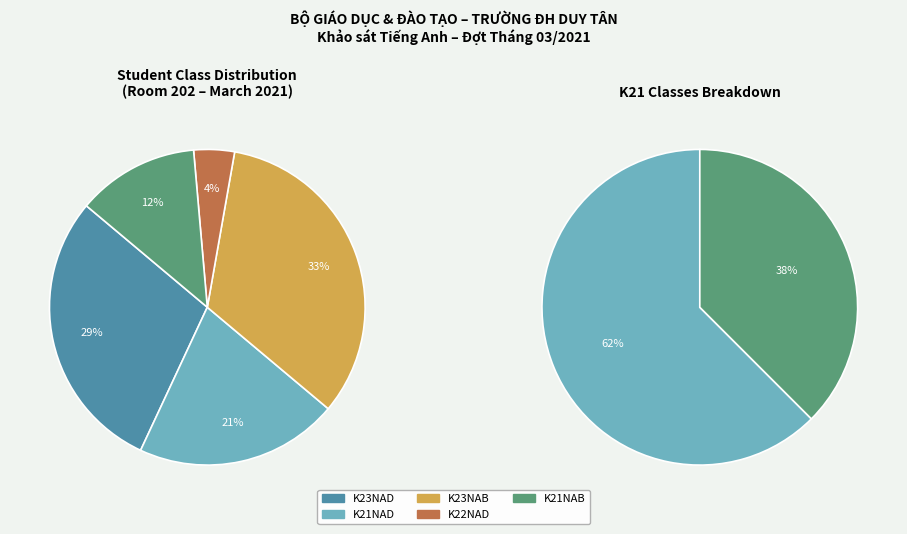

Does K22NAD represent more than half of the total?

No